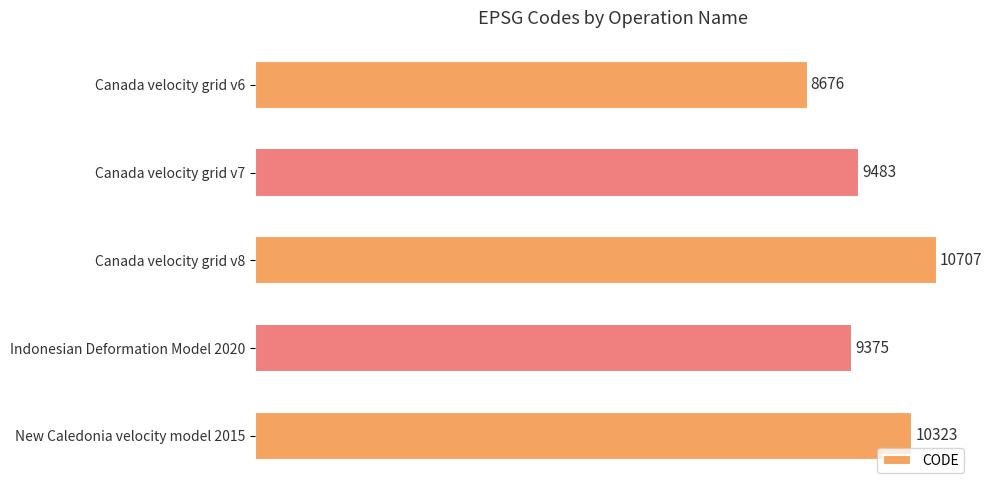

Reading bottom to top, extract all data points from this chart.

New Caledonia velocity model 2015=10323	Indonesian Deformation Model 2020=9375	Canada velocity grid v8=10707	Canada velocity grid v7=9483	Canada velocity grid v6=8676